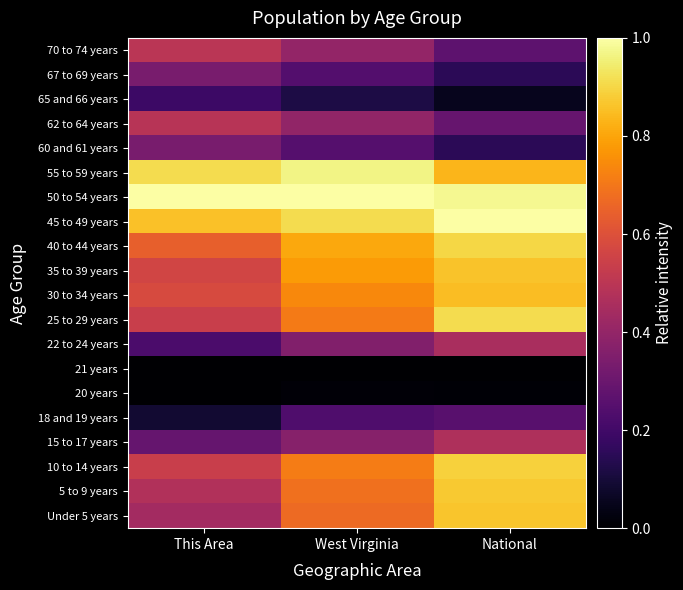

Which has a higher value, This Area or West Virginia?

West Virginia